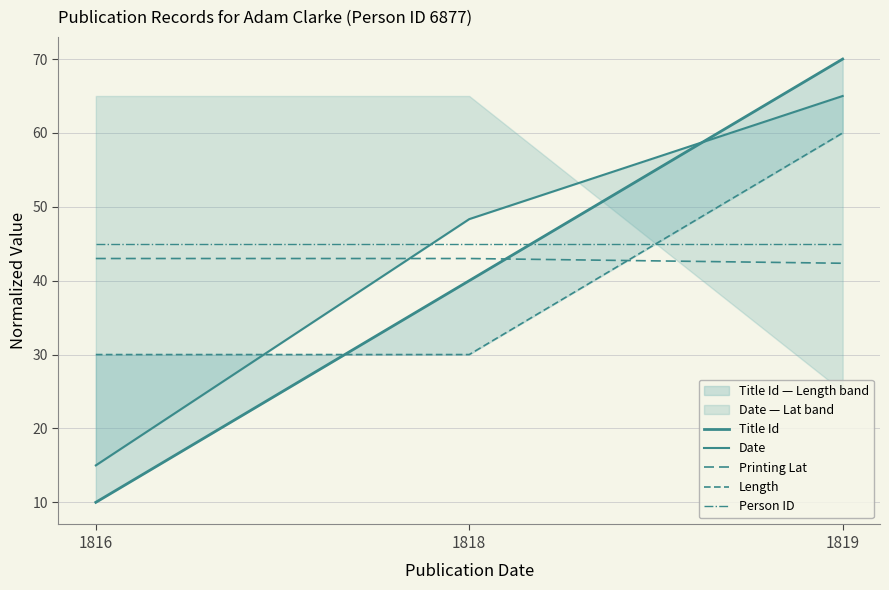

Rank the series by their maximum value, from highest to lowest.

Title Id, Date, Length, Person ID, Printing Lat